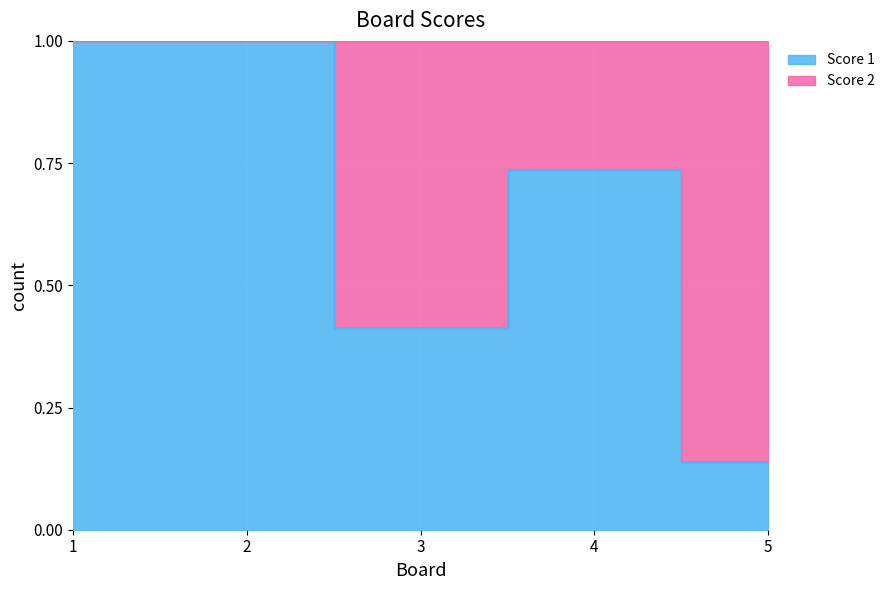

Rank the categories by value from highest to lowest.

1, 2, 4, 3, 5